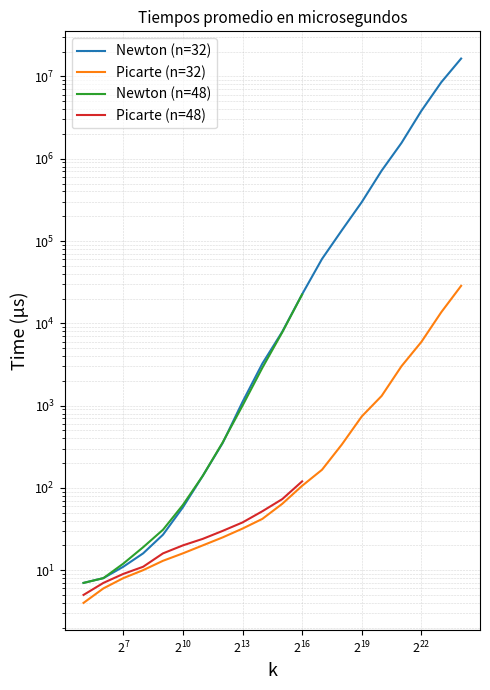

What is the difference between the highest and lowest values at 1048576?

714436